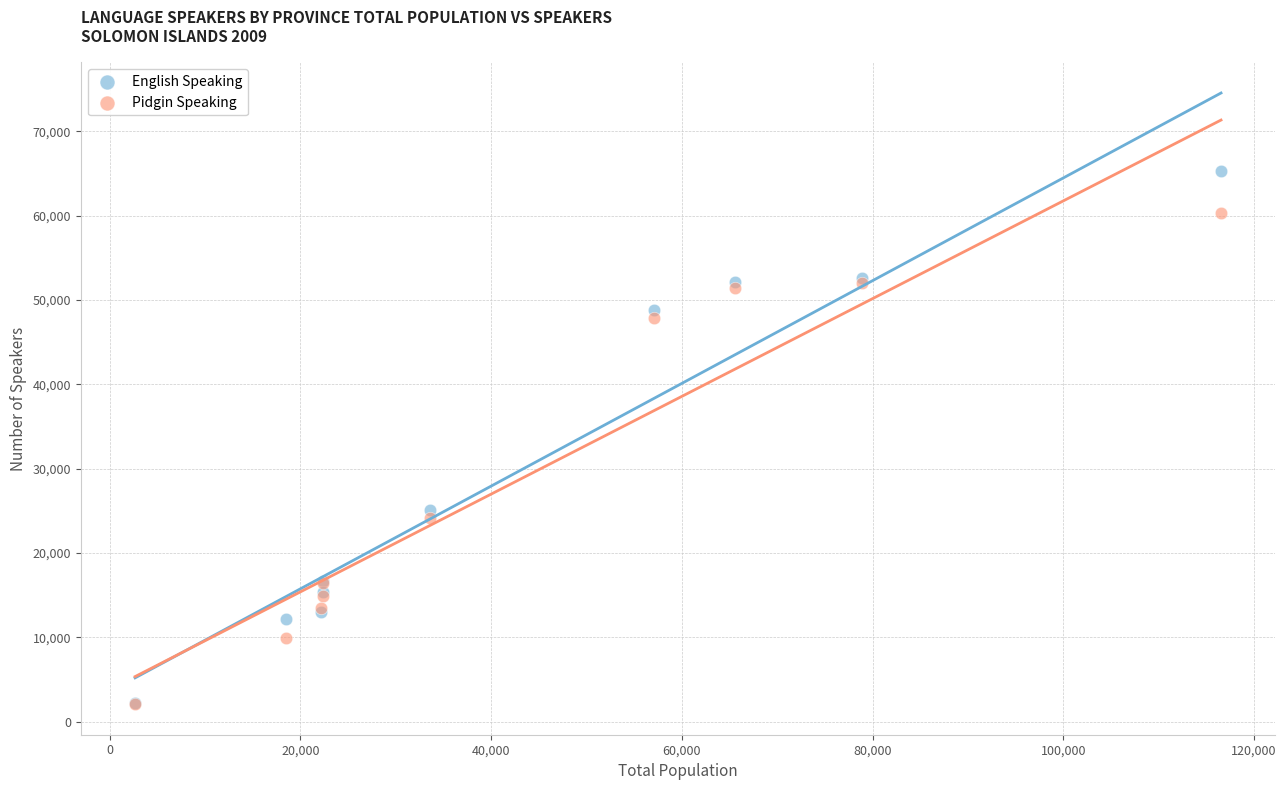

Which series contains the highest Y value?

English Speaking